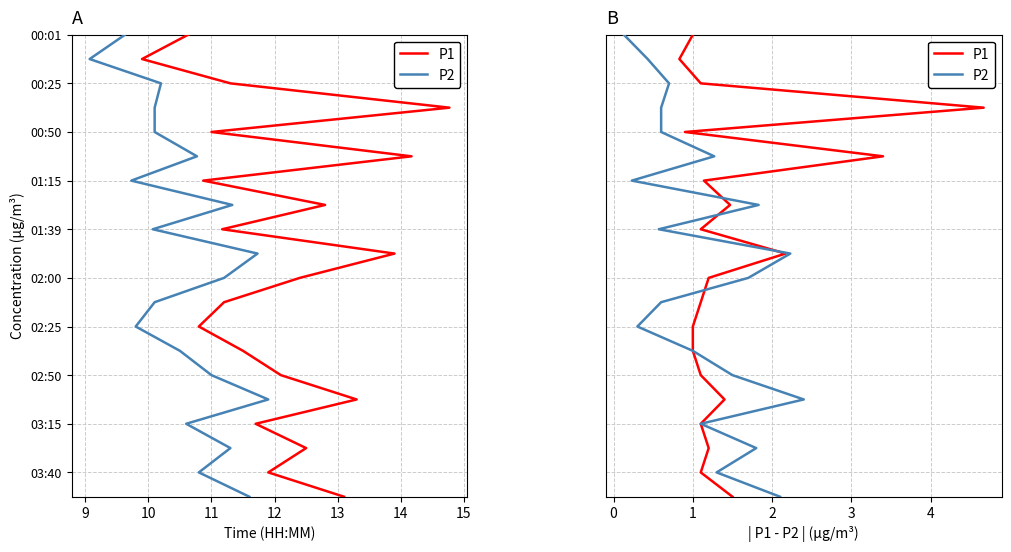

True or false: P2 and P1 cross at least once.

False